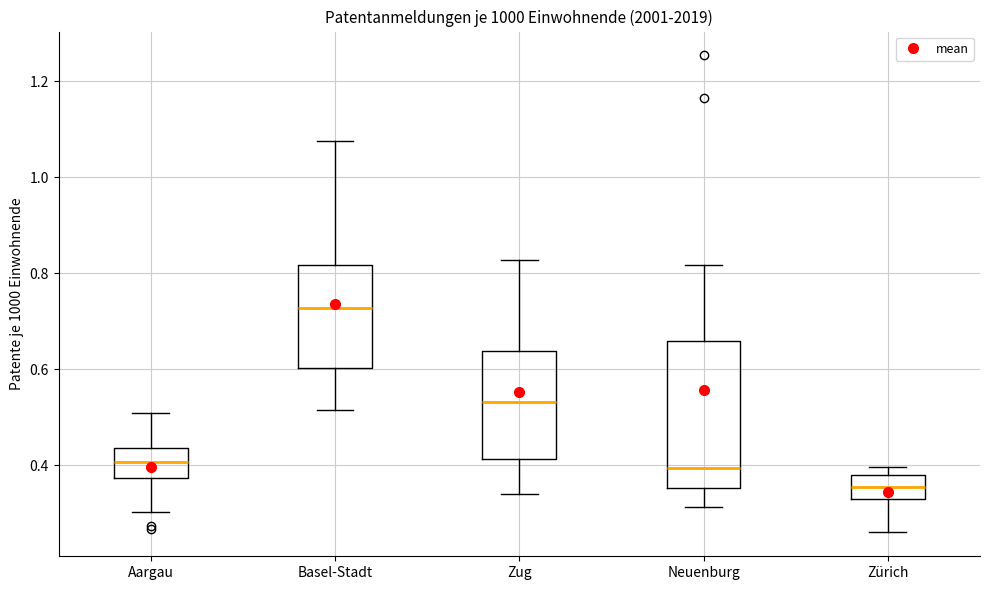

Where does the lower whisker of the box for Neuenburg end on the y-axis? The values are not printed on the chart, so give them approximately, as read against the axis.

0.32